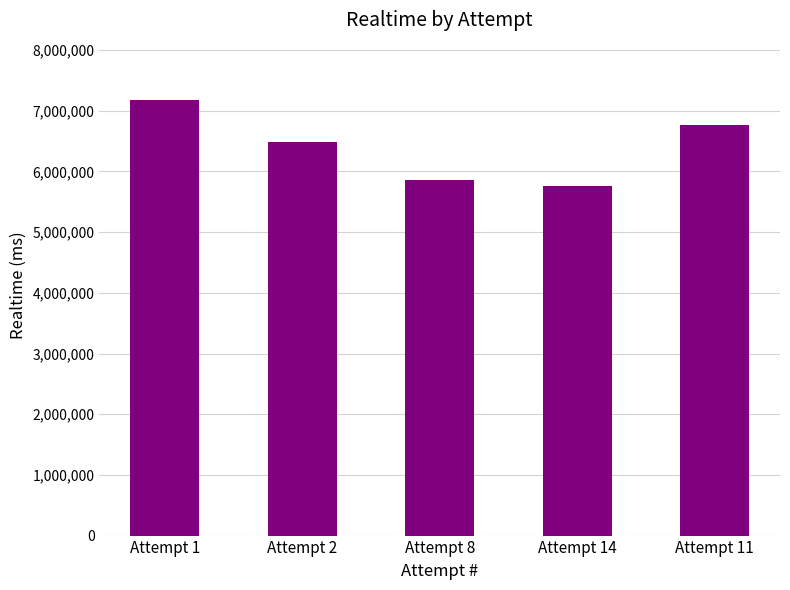

What is the average value?

6412061